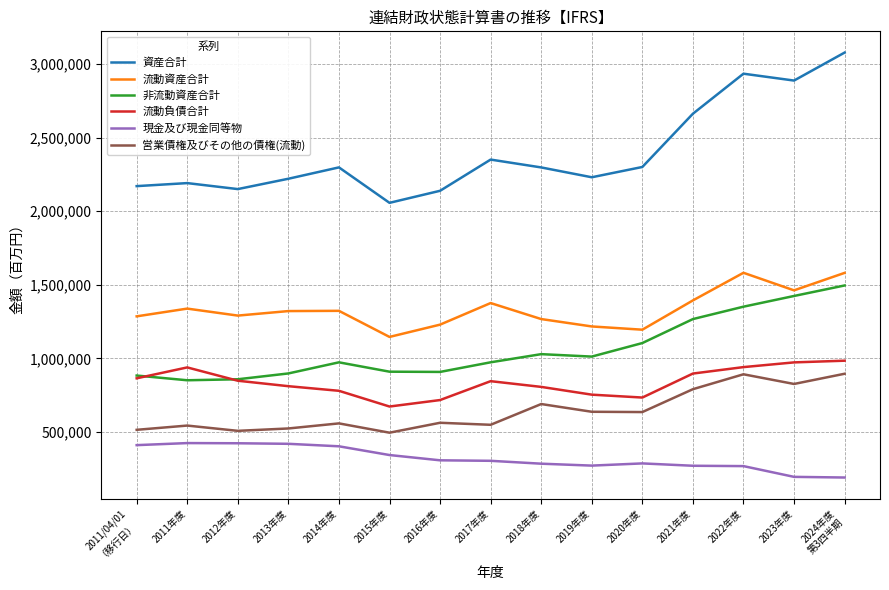

Is the value of 資産合計 at 2022年度 greater than the value of 流動資産合計 at 2023年度?

Yes